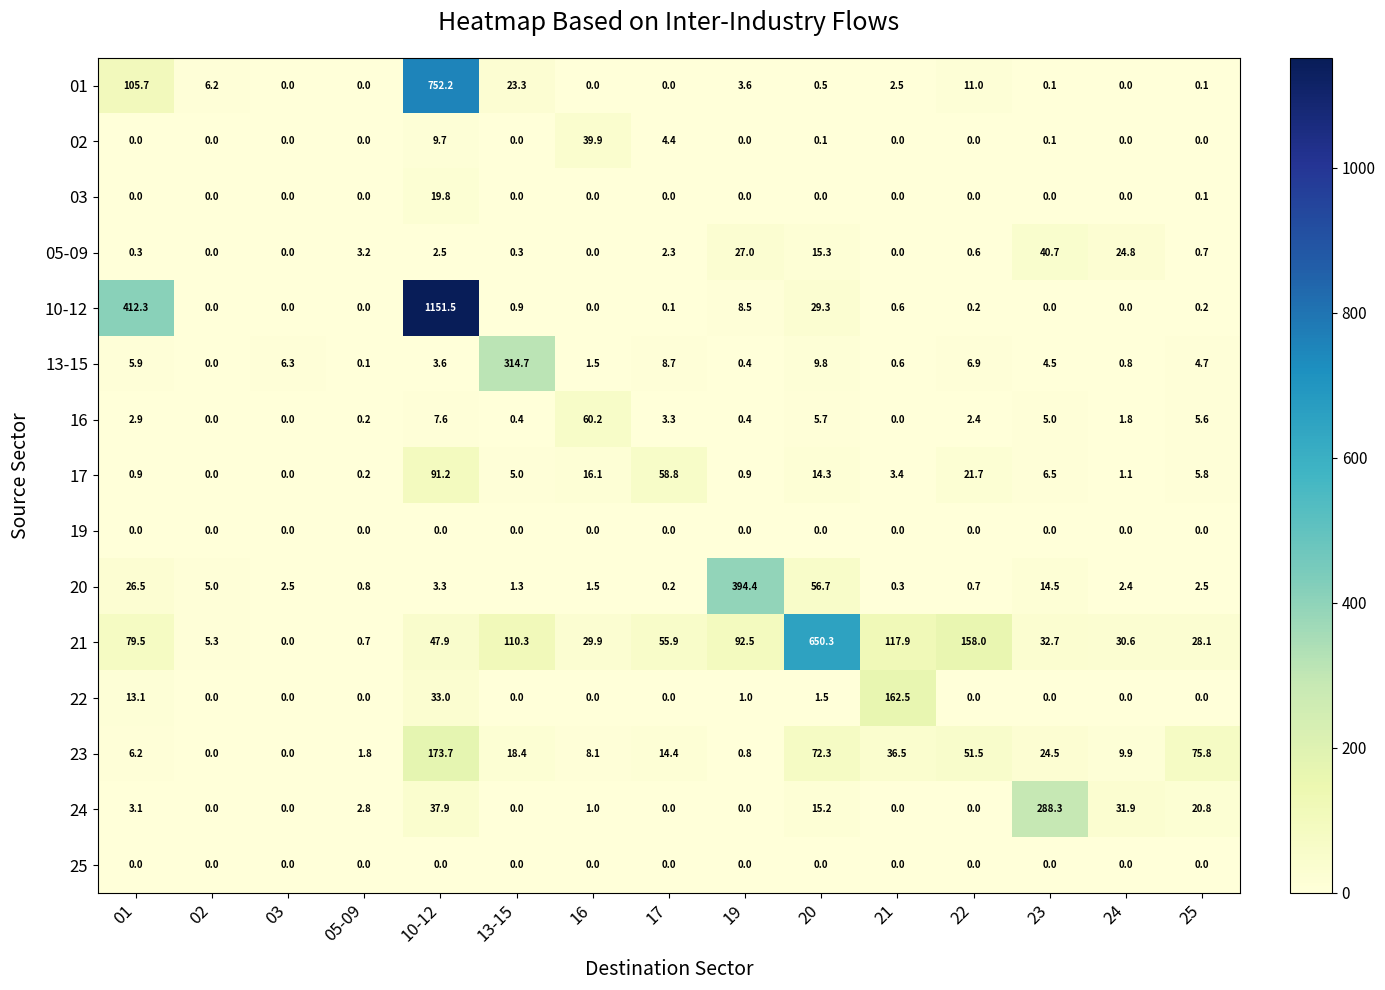

The 22 series shows 1.0 at 19. True or false?

True